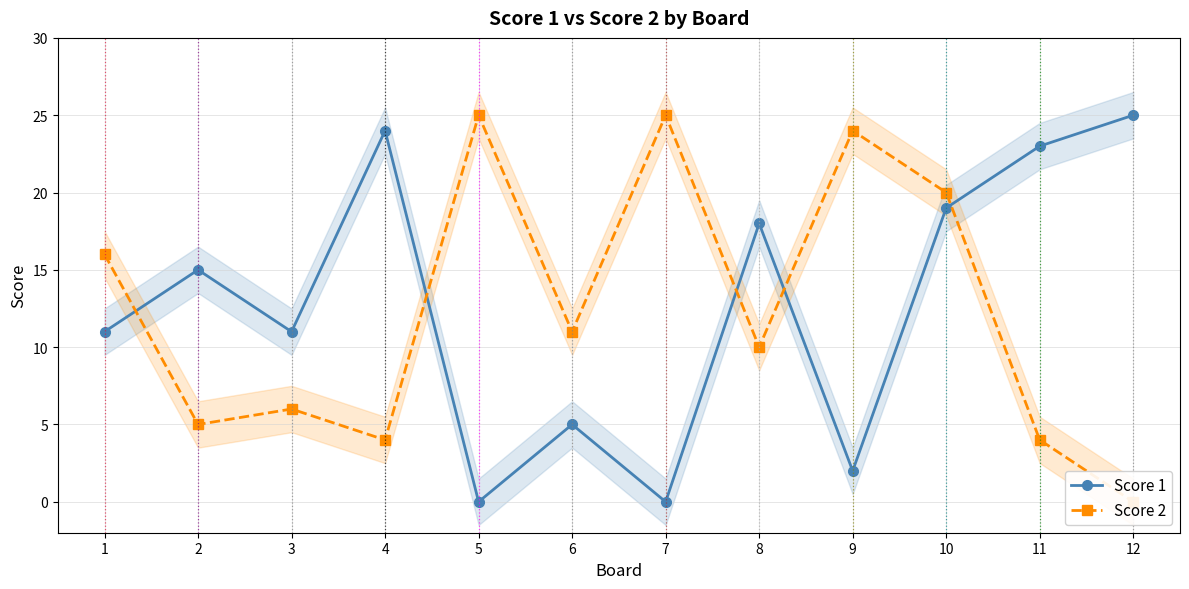

What is the total value across all series at 2?

20